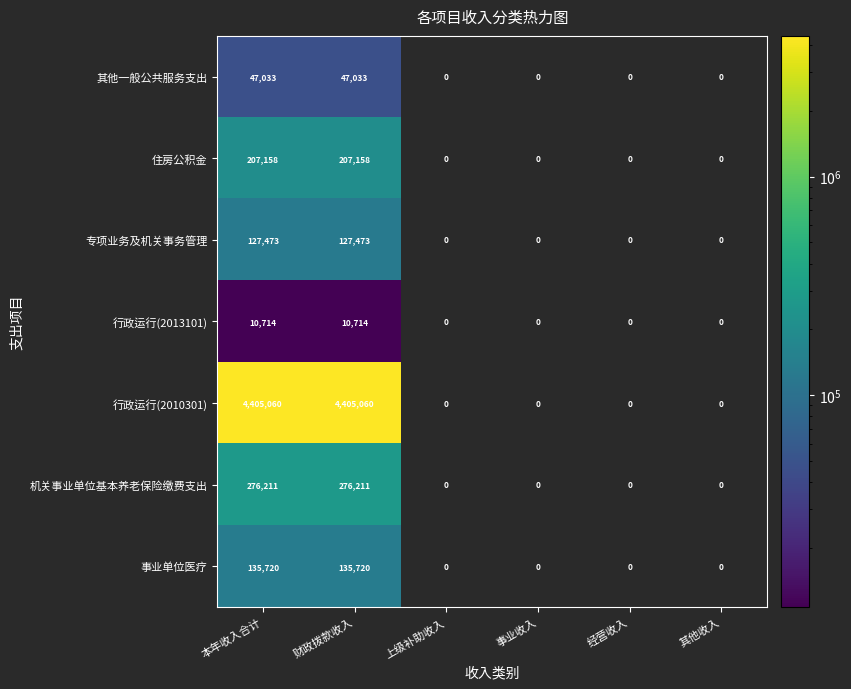

Rank the series at 财政拨款收入 from lowest to highest value.

行政运行(2013101), 其他一般公共服务支出, 专项业务及机关事务管理, 事业单位医疗, 住房公积金, 机关事业单位基本养老保险缴费支出, 行政运行(2010301)